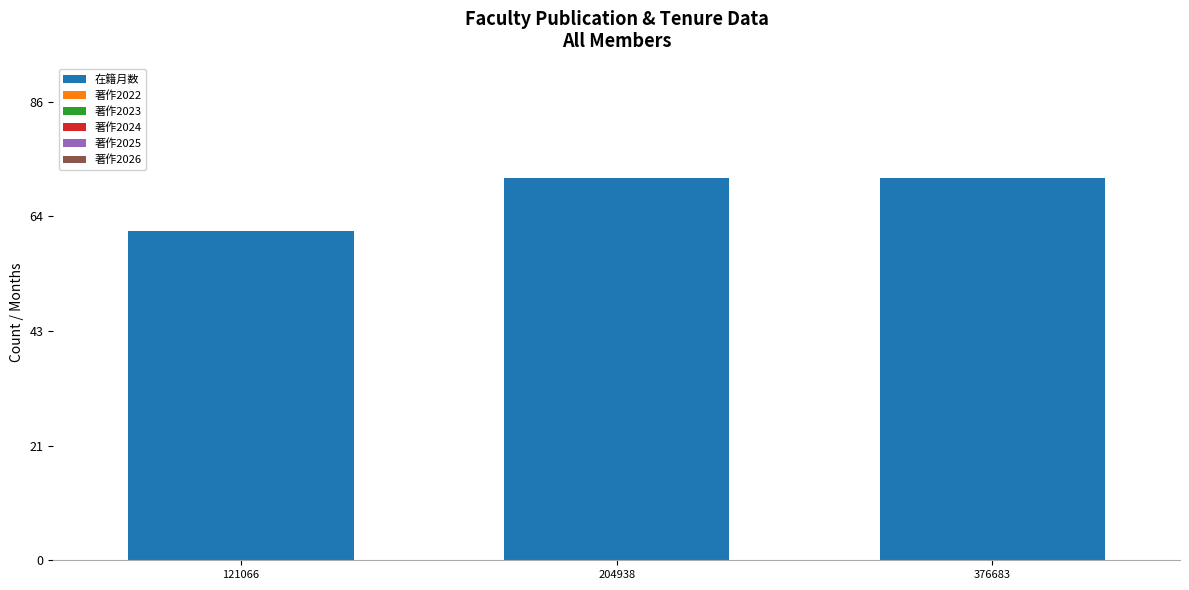

Reading right to left, extract all data points from this chart.

72	72	62